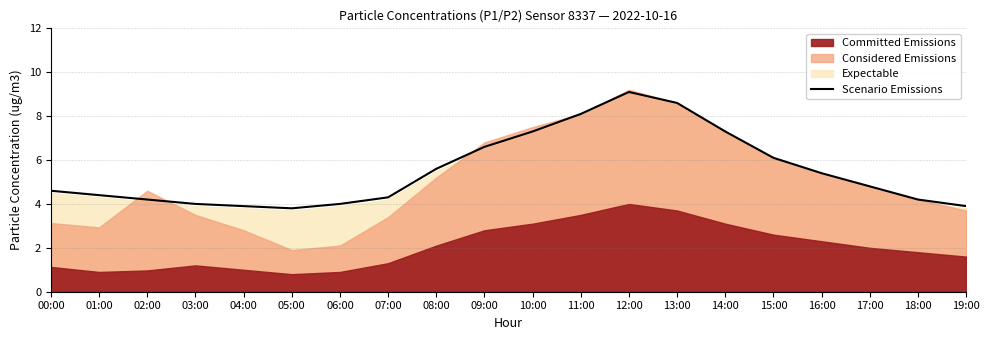

How many lines are shown in the chart?

1